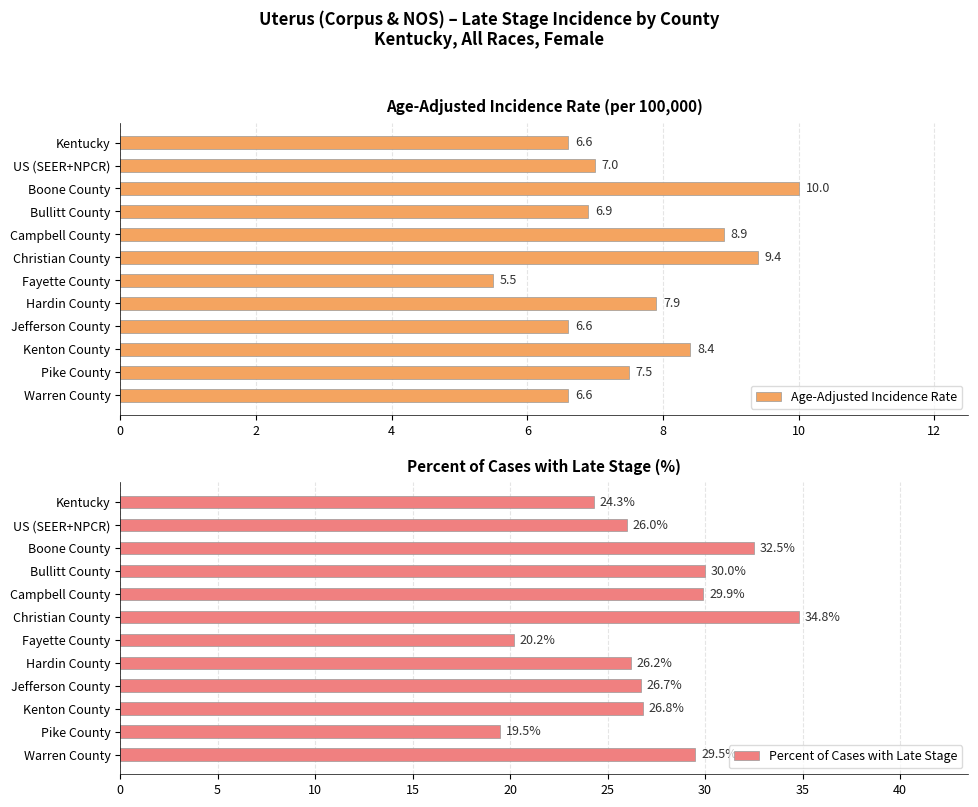

What is the difference between the Age-Adjusted Incidence Rate values at US (SEER+NPCR) and Kenton County?

1.4